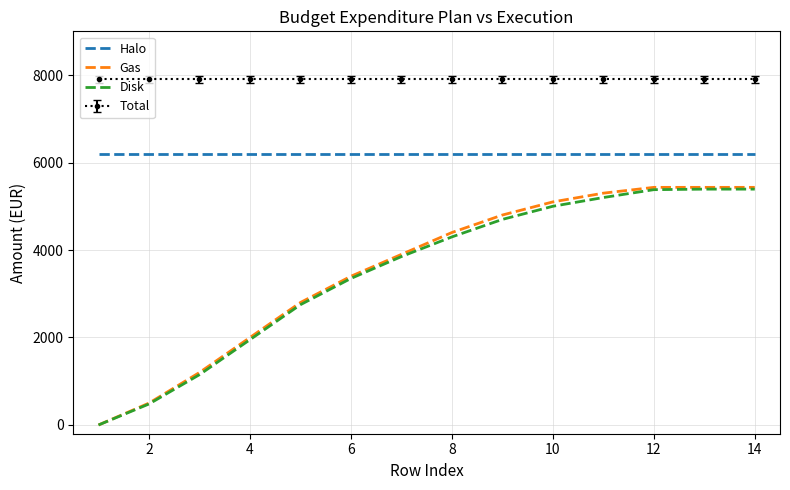

Which series has the largest total across all categories?

Total